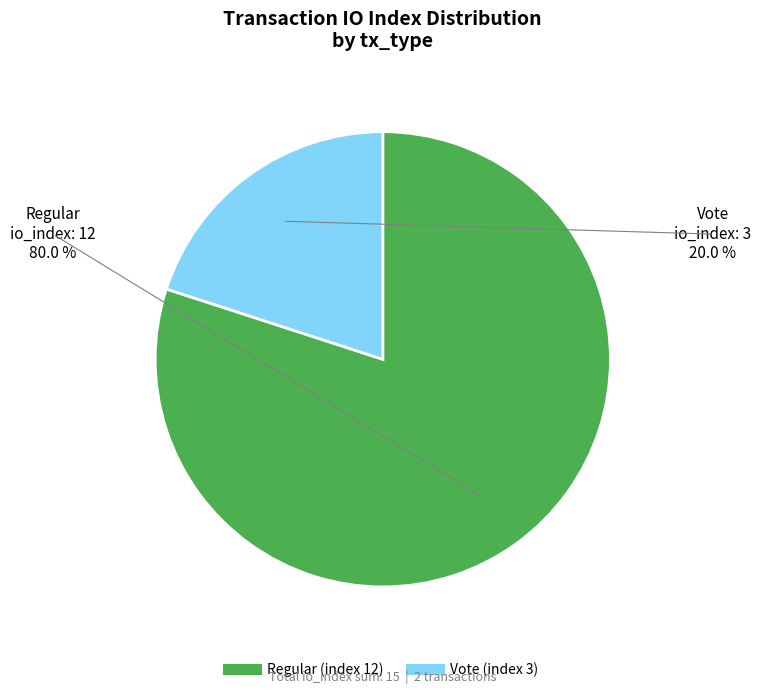

What is the ratio of the value at Vote (index 3) to the value at Regular (index 12)?

0.2